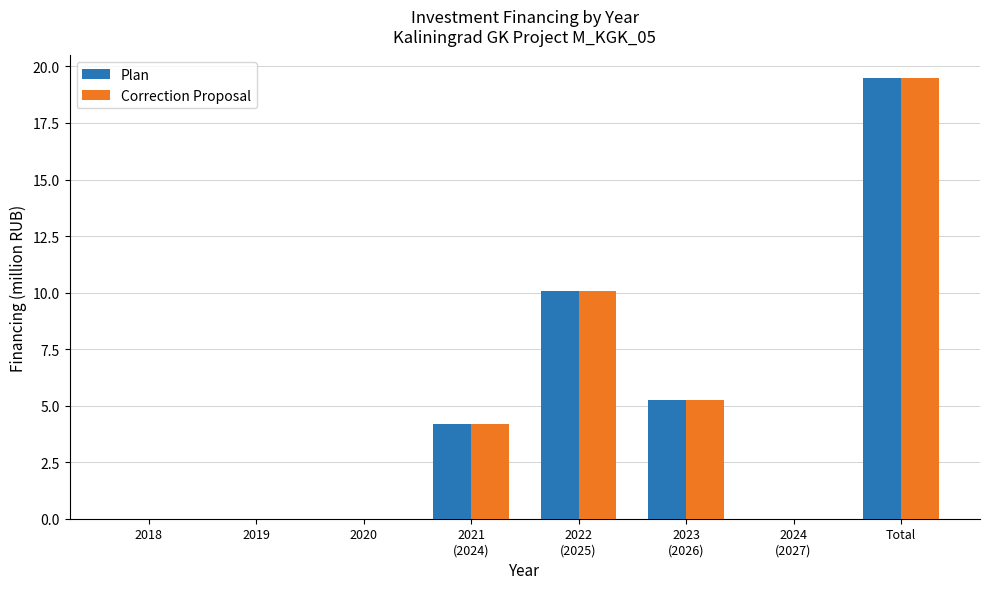

Where does the Plan series first go above 4?

2021
(2024)